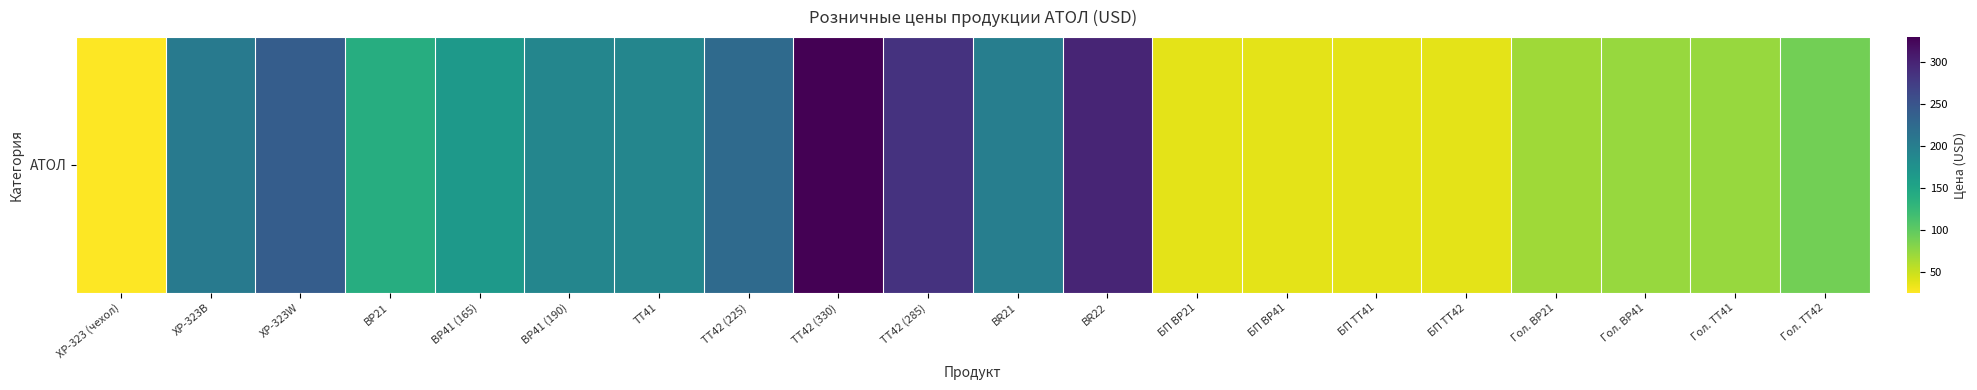

What is the maximum value shown in the chart?

330